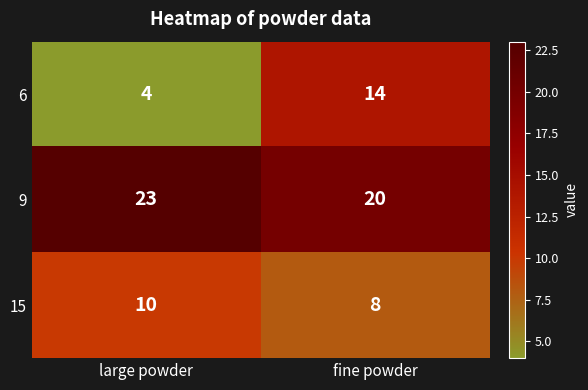

Reading left to right, what are all the values shown in this chart?

6: 4	14
9: 23	20
15: 10	8